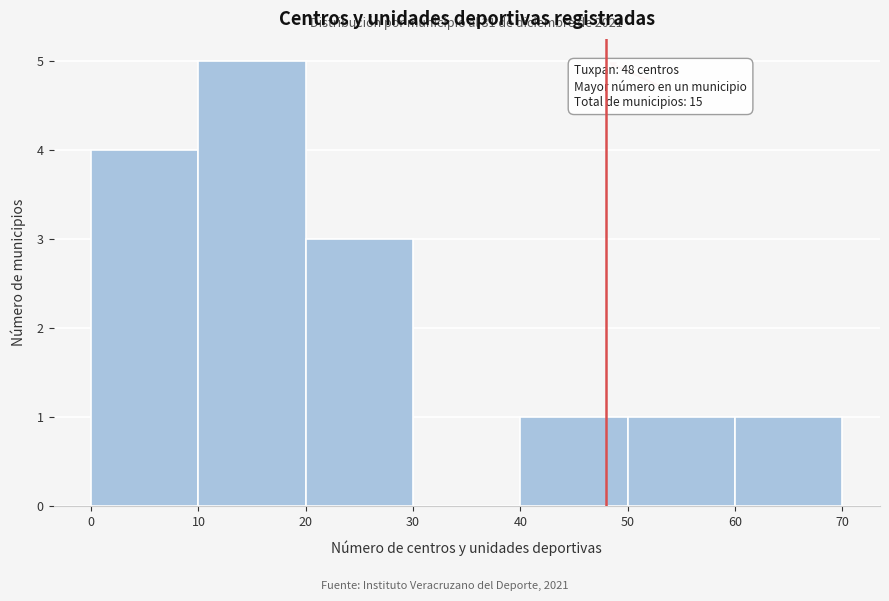

Which range on the x-axis has the tallest bar?

10 to 20